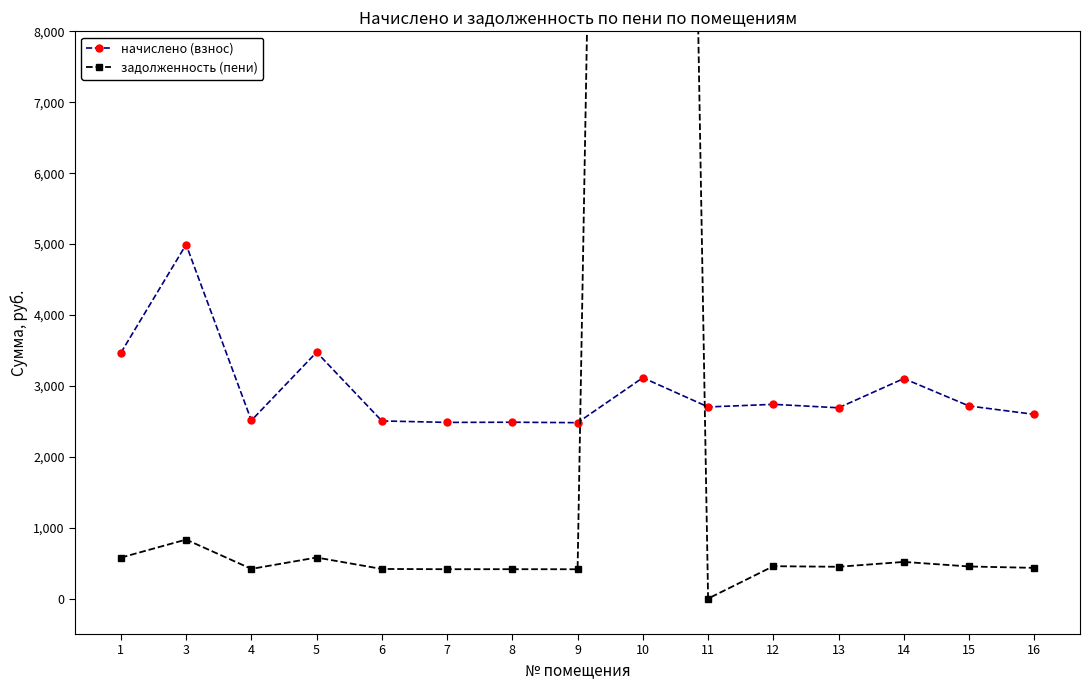

What is the difference between the maximum and minimum values in the задолженность (пени) series?

53135.9